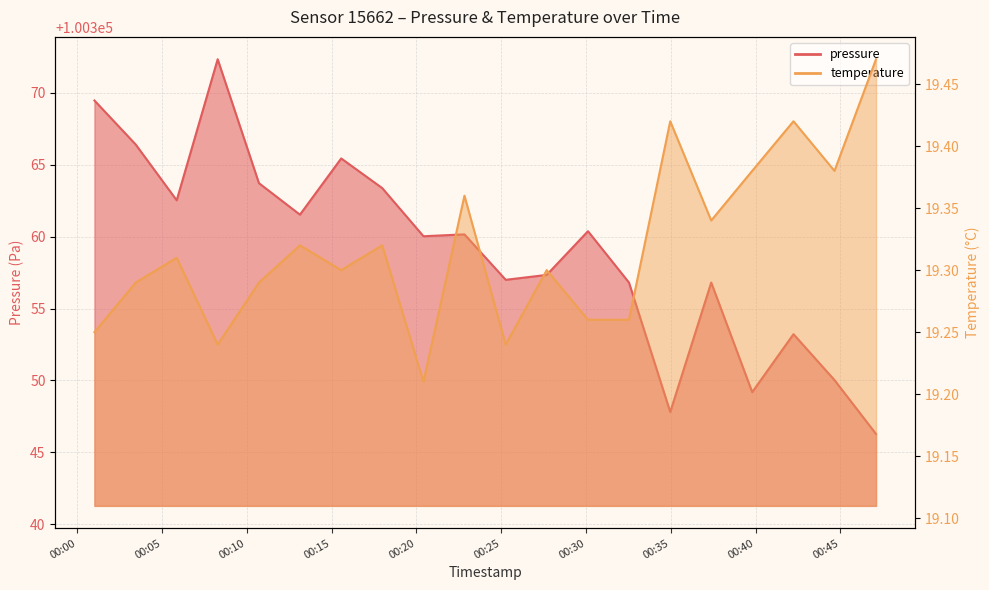

Is it true that pressure equals 56480.3 at 2022-08-01T00:01:01?

False